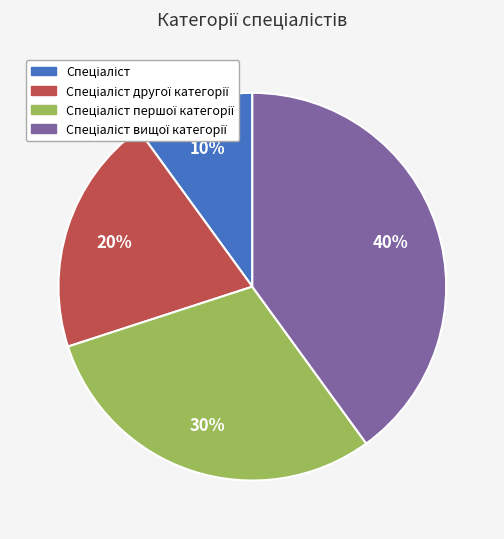

To the nearest percent, what is the average slice percentage?

25%